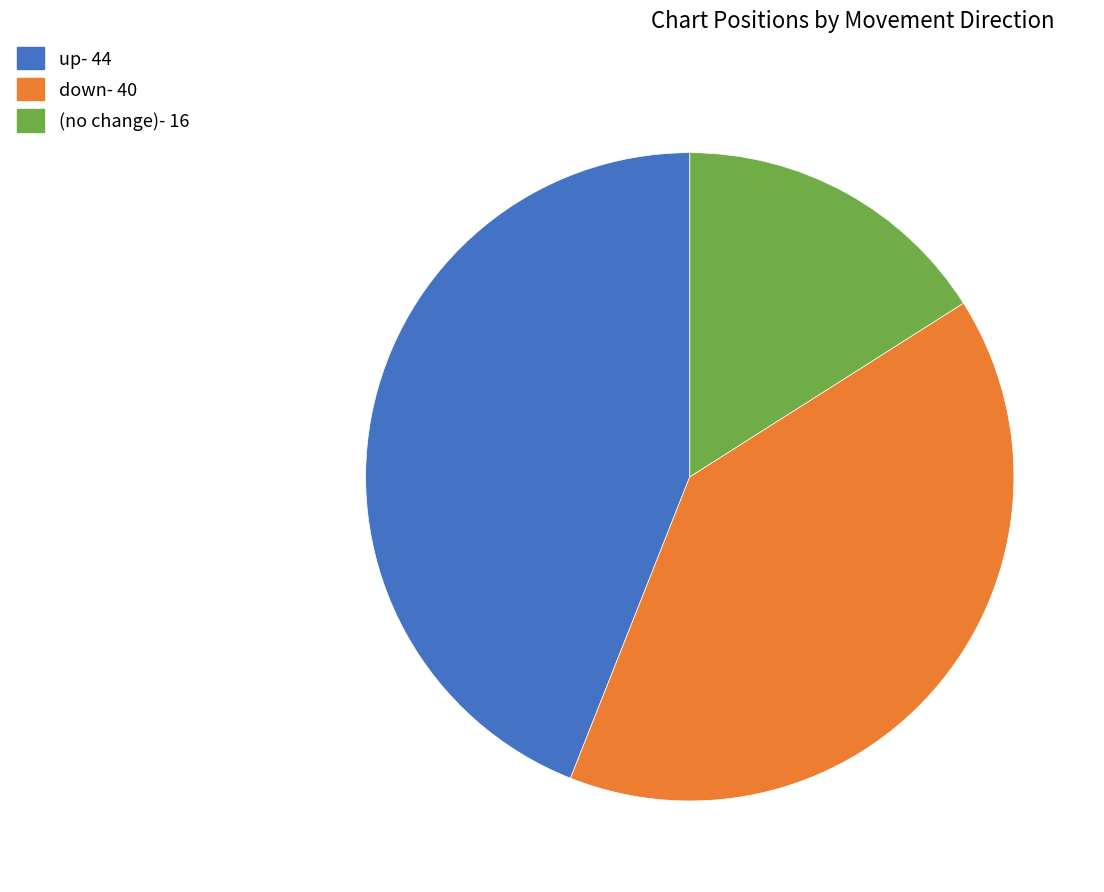

Is there any slice that represents more than half of the pie?

No